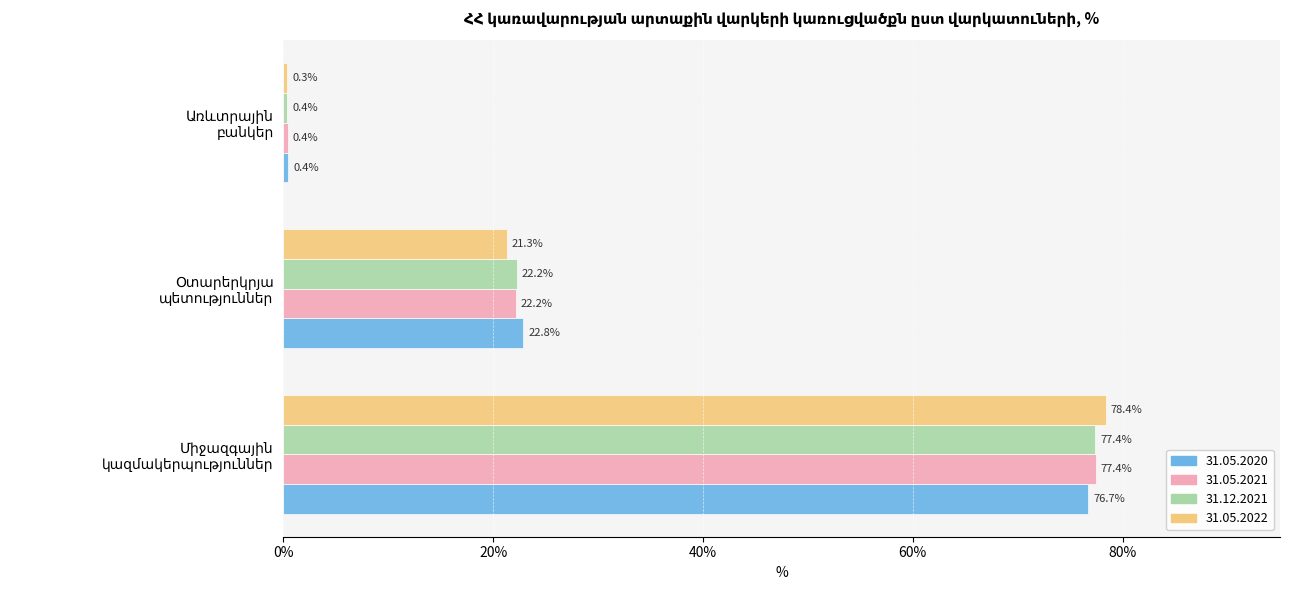

What is the smallest value displayed?

0.3